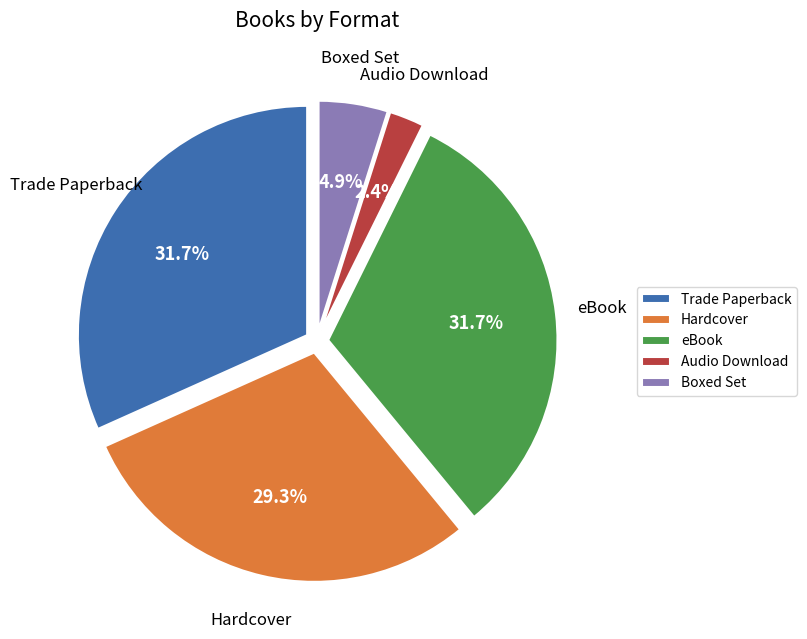

To the nearest percent, what is the combined percentage of Boxed Set and Hardcover?

34%